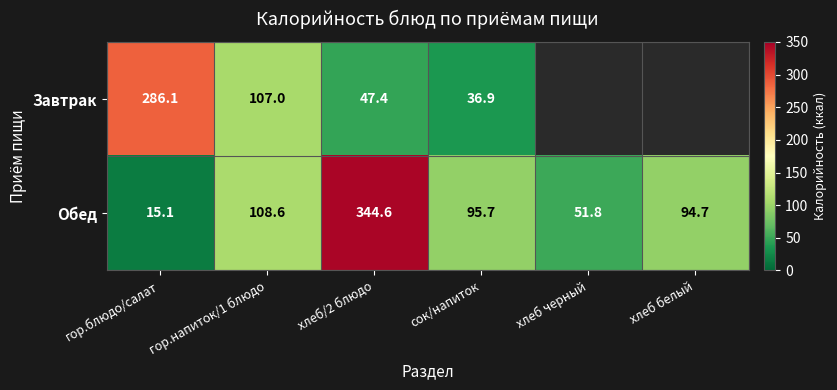

What is the smallest value displayed?

15.1